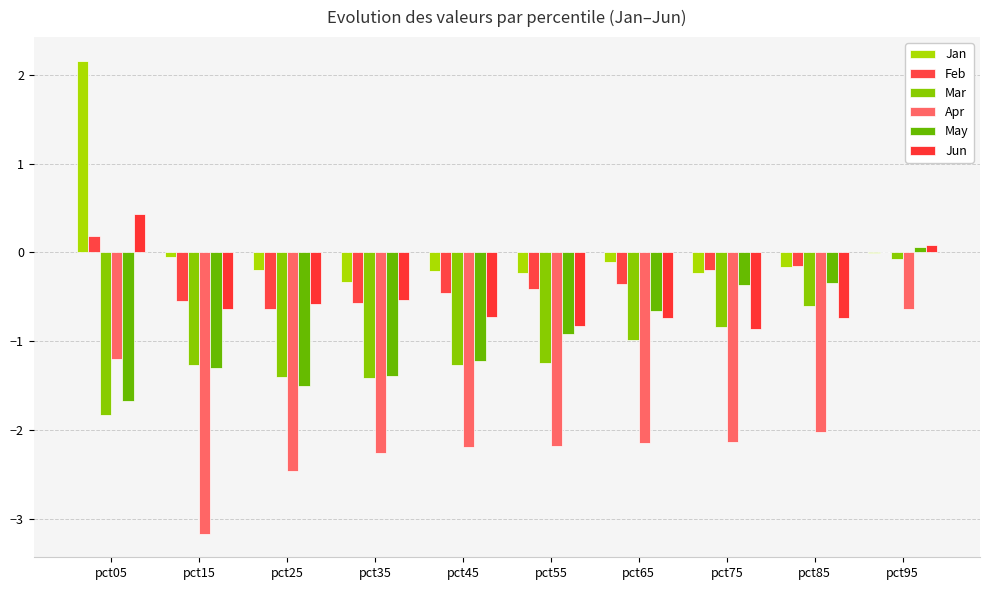

At which label is Jun closest to 0?

pct95